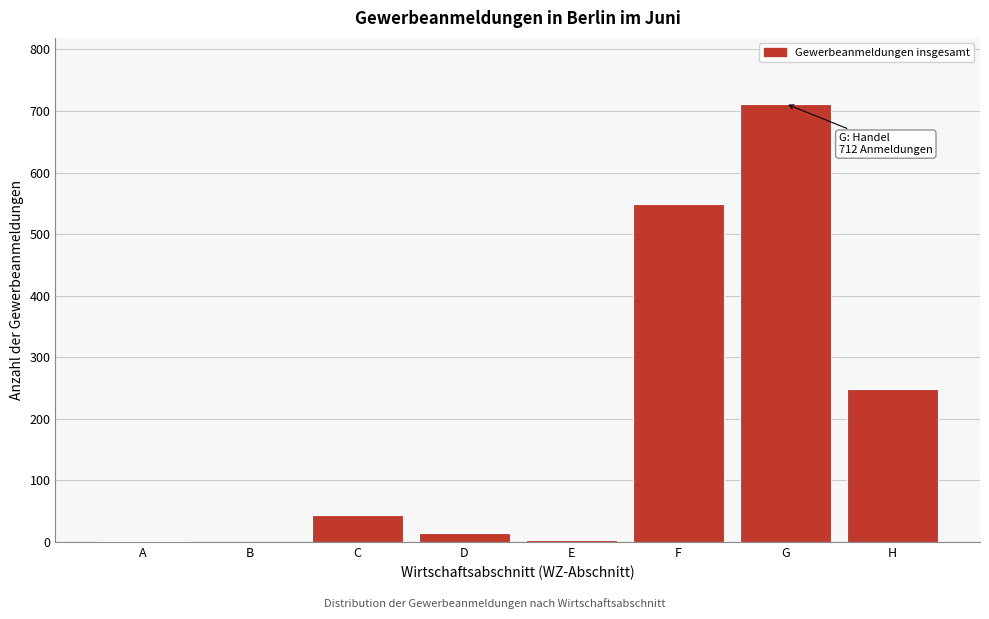

Which has a higher value, E or G?

G